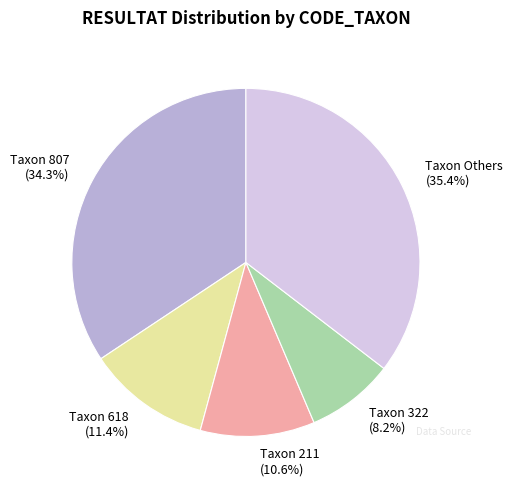

Is there a majority slice in this chart?

No